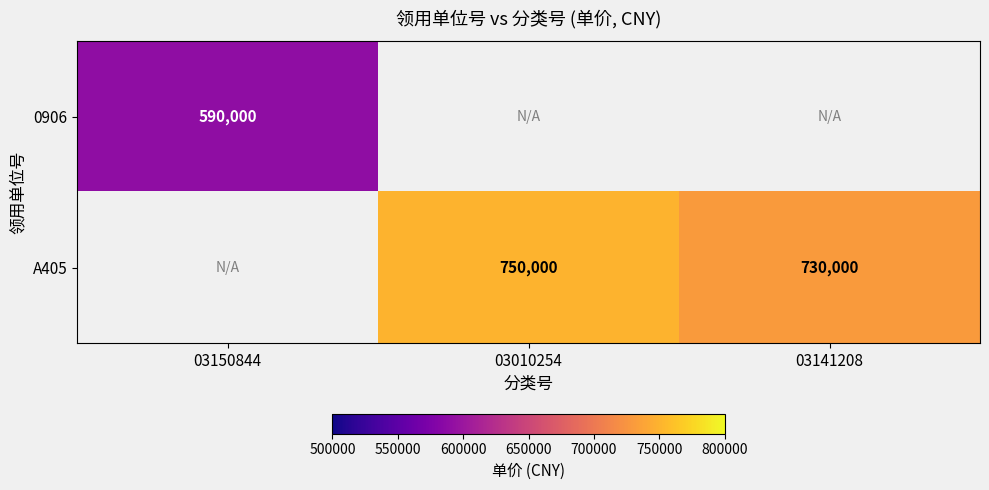

True or false: A405 has a value of 1225335 at 03141208.

False